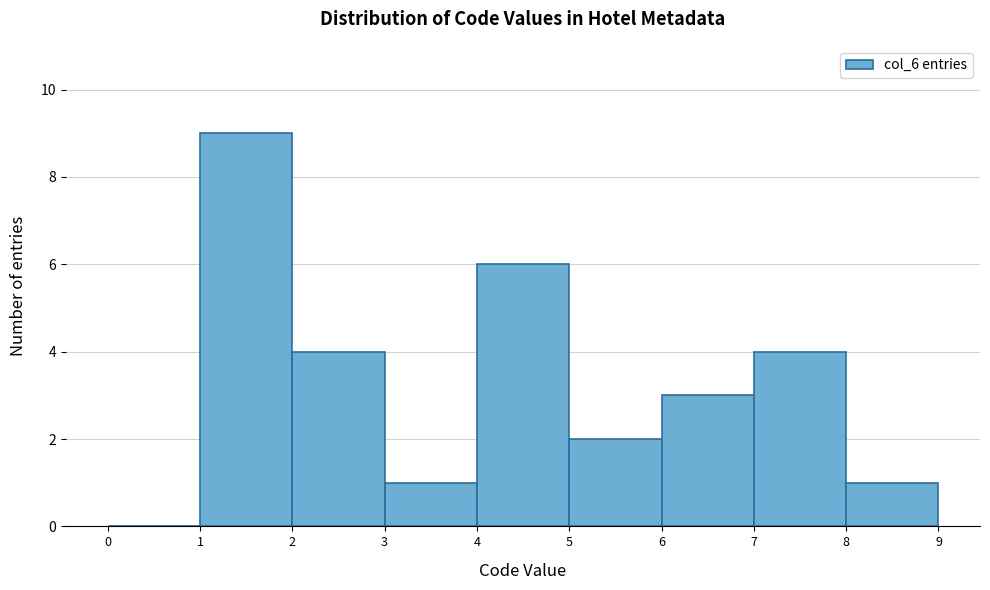

Over which range of the x-axis is the bar tallest?

1 to 2